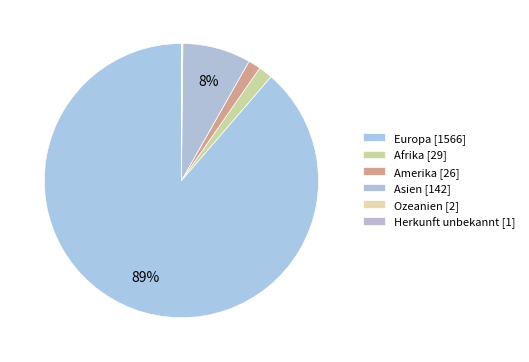

To the nearest percent, what is the difference between the largest and smallest slice percentages?

89%